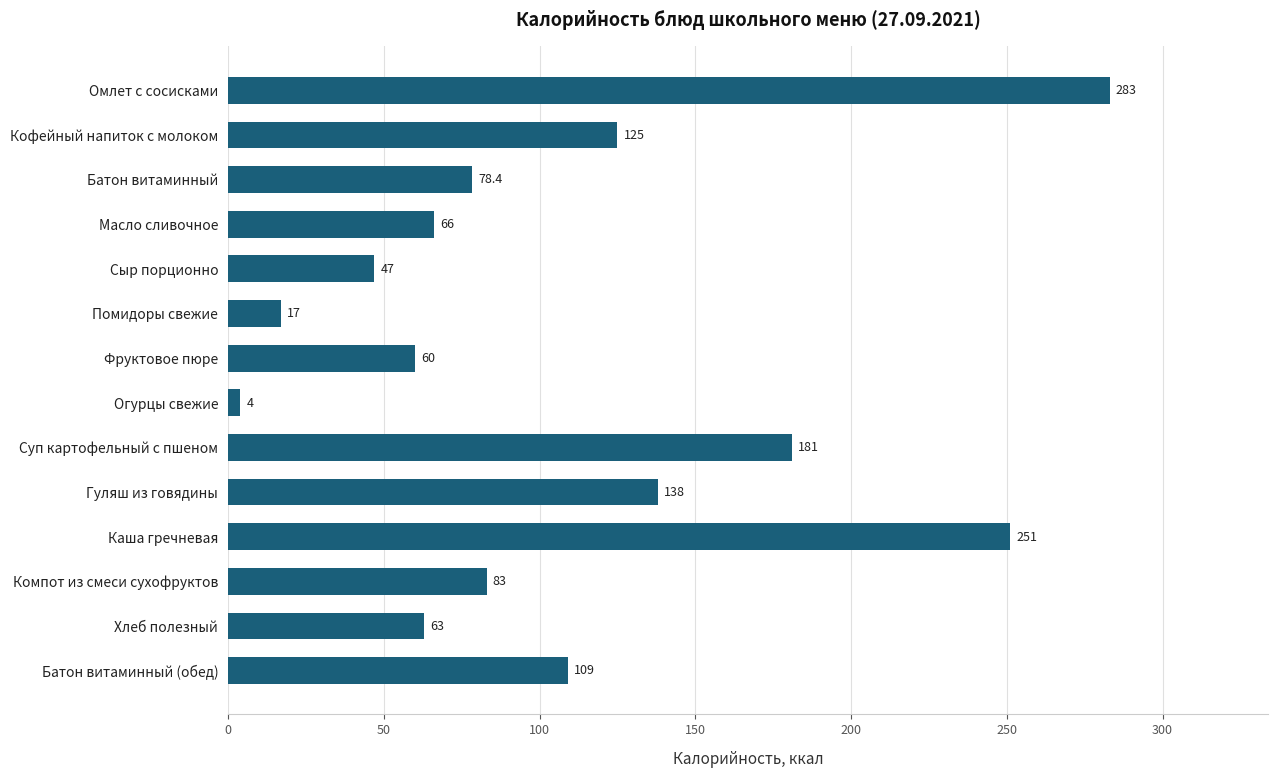

Between Помидоры свежие and Батон витаминный (обед), which is larger?

Батон витаминный (обед)